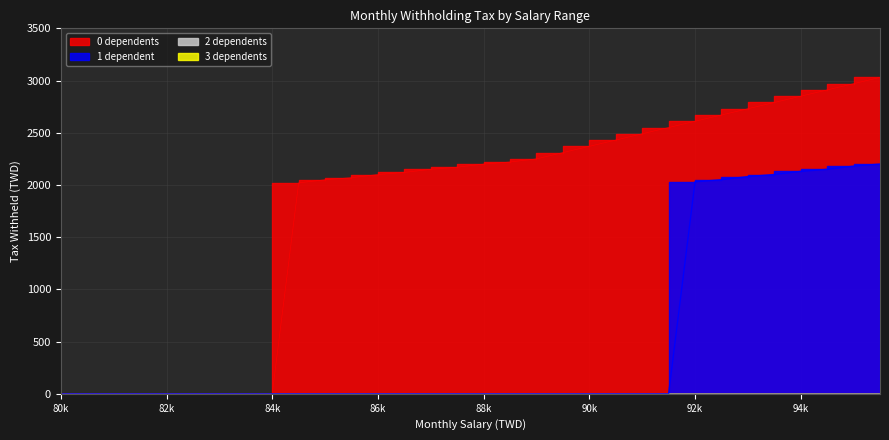

True or false: 0 dependents has more than 0 interior local peaks.

False